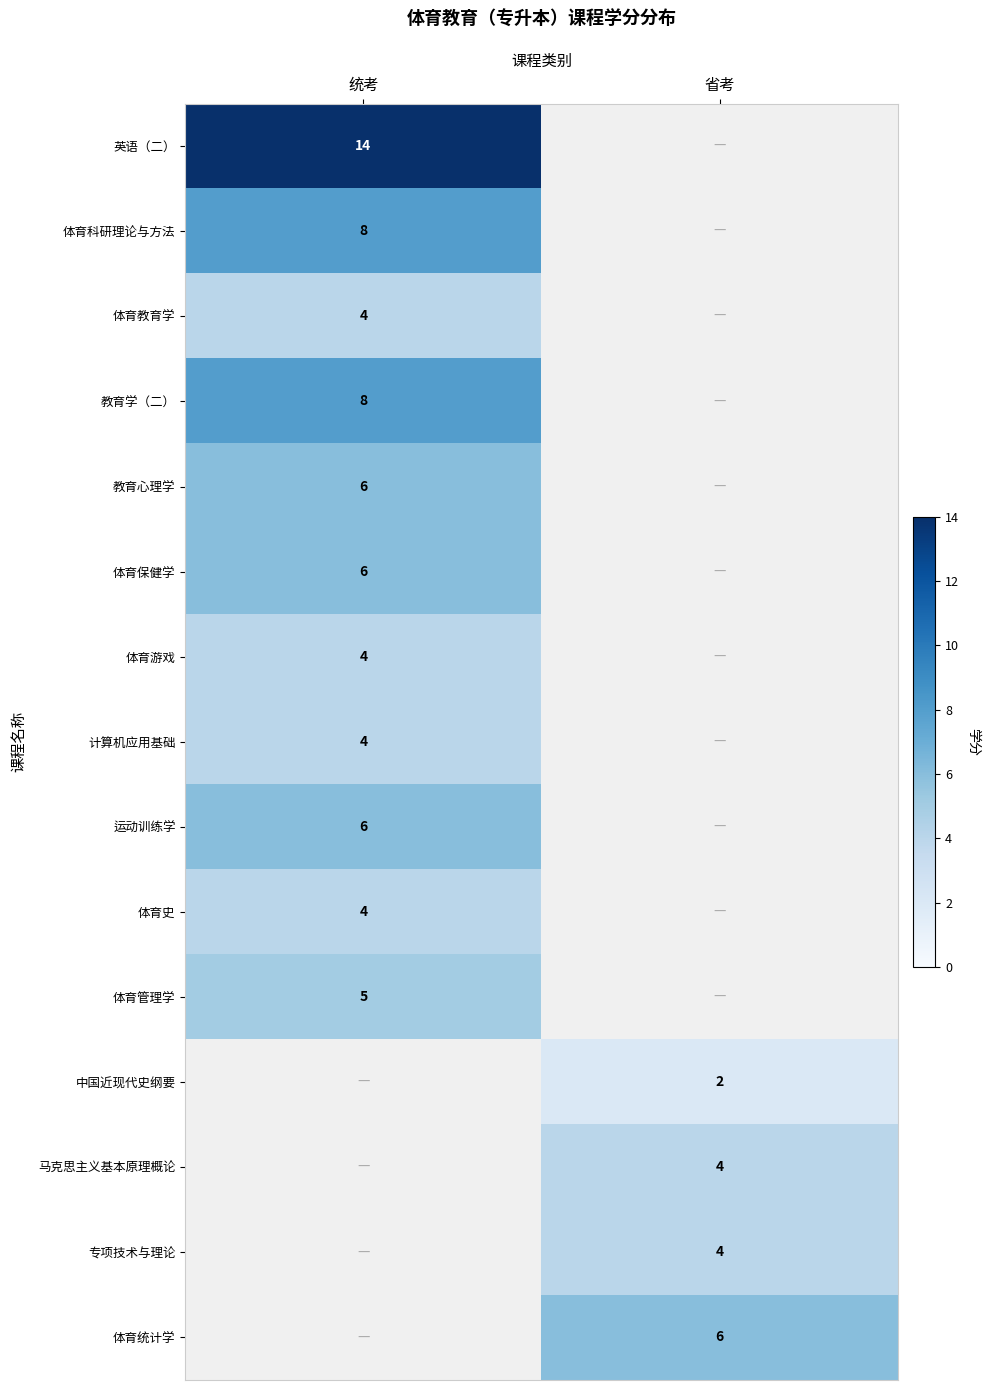

The value of 体育教育学 at 统考 is 7. True or false?

False